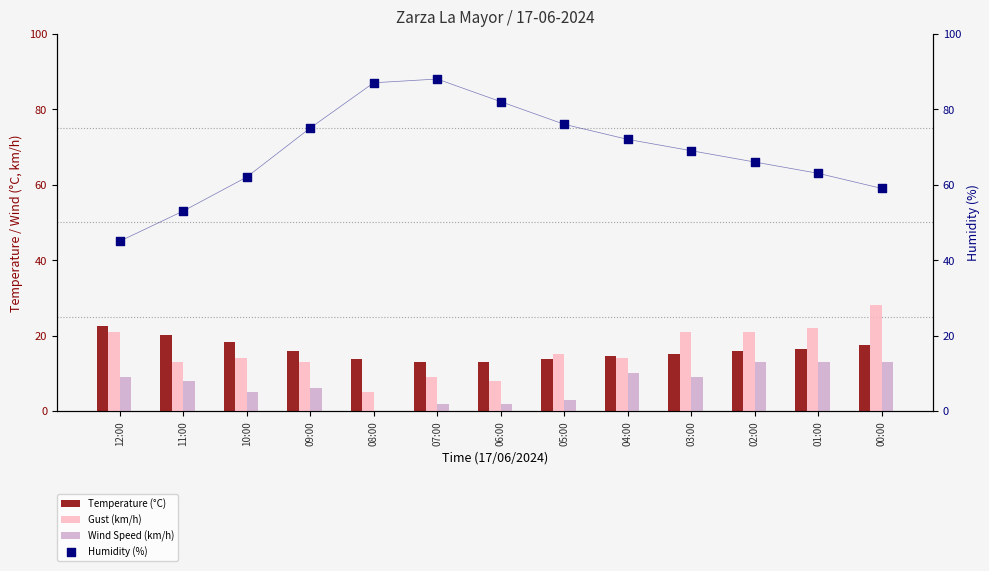

At which category is the sum across all series the highest?

00:00